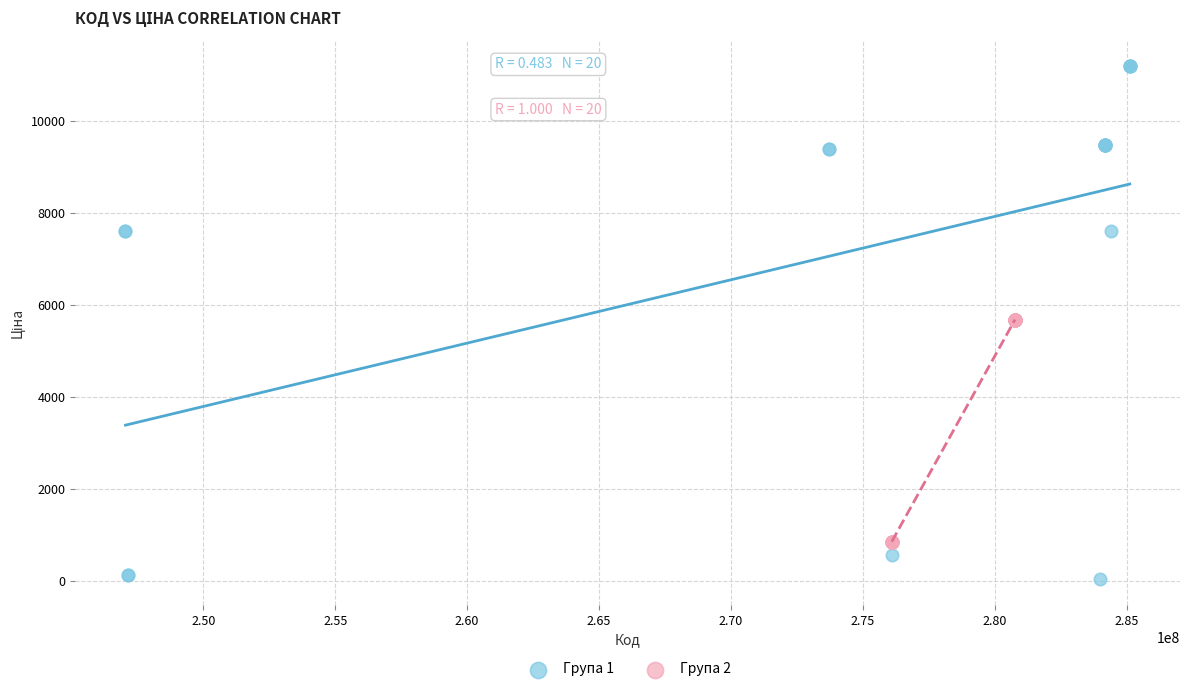

Which series contains the highest Y value?

Група 1